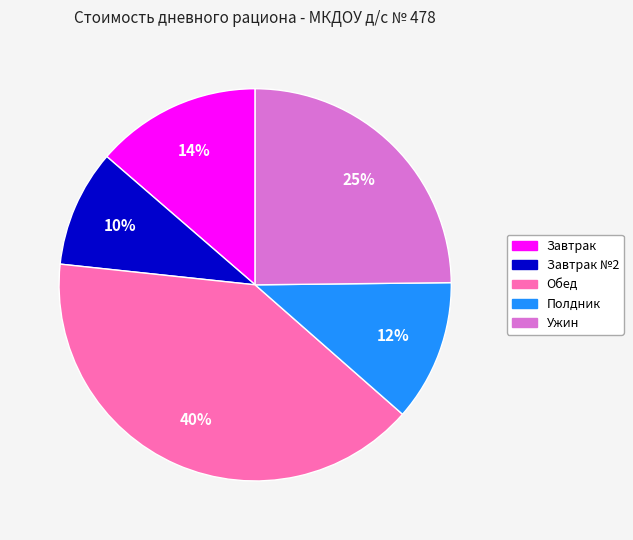

To the nearest percent, what is the average slice percentage?

20%